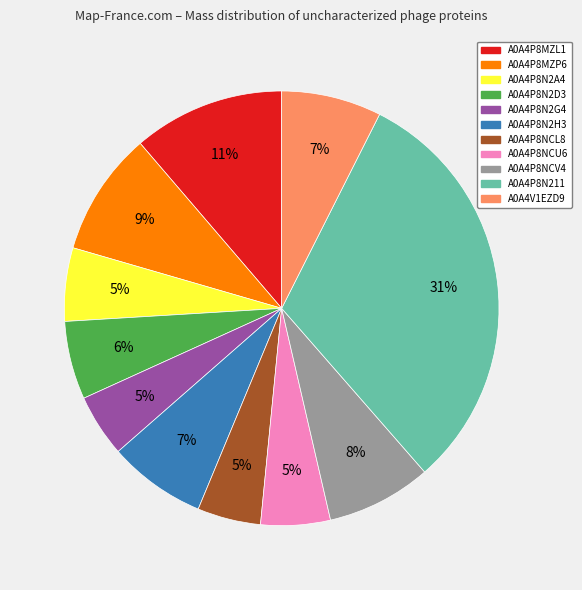

Do A0A4P8MZL1 and A0A4P8N2A4 together represent more than half of the pie?

No